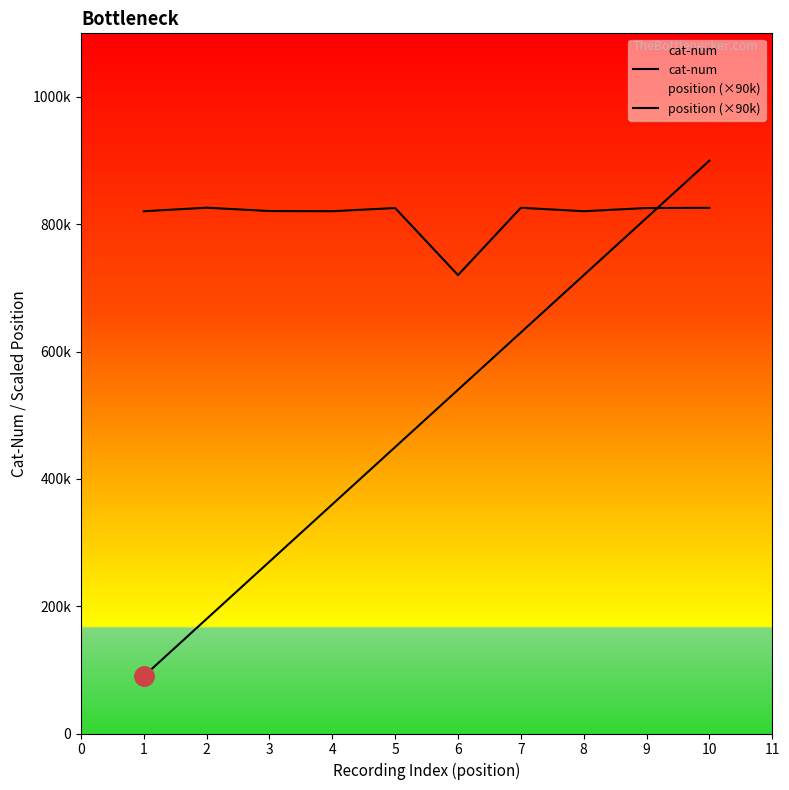

What is the difference between the maximum and minimum values in the position (×90k) series?

810000